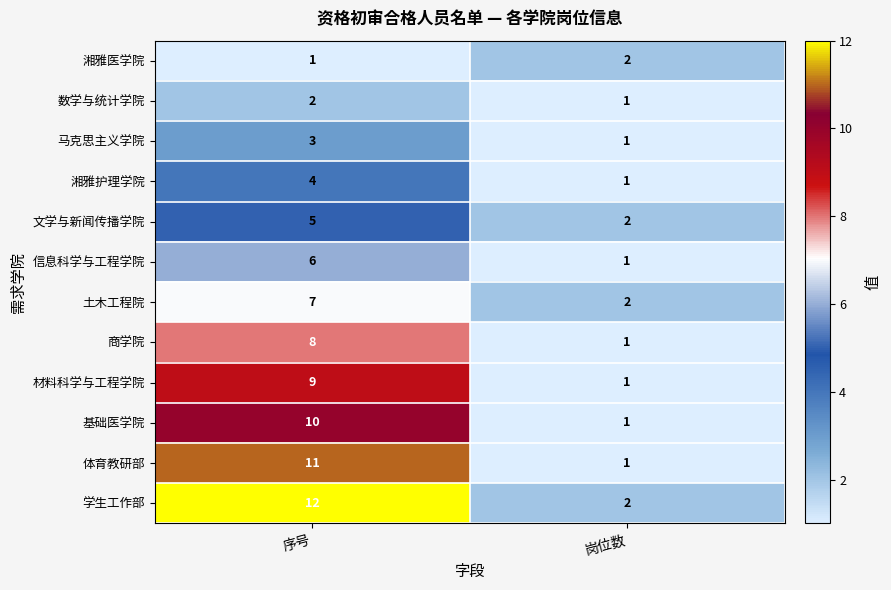

The value of 文学与新闻传播学院 at 序号 is 1. True or false?

False